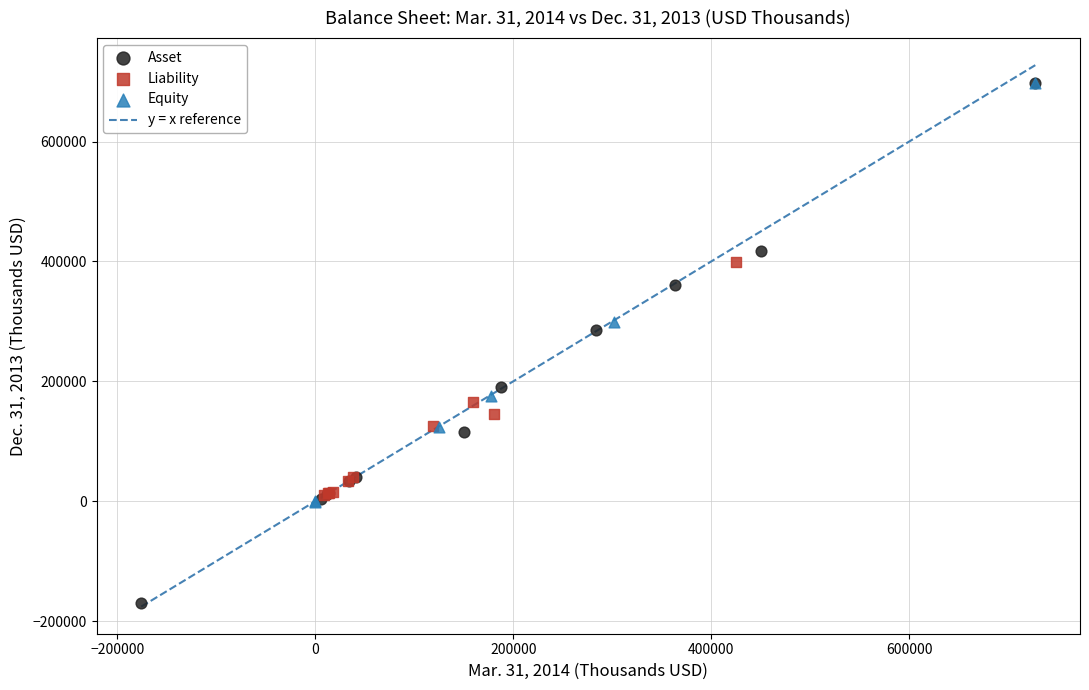

Which series reaches the minimum Y coordinate?

Asset